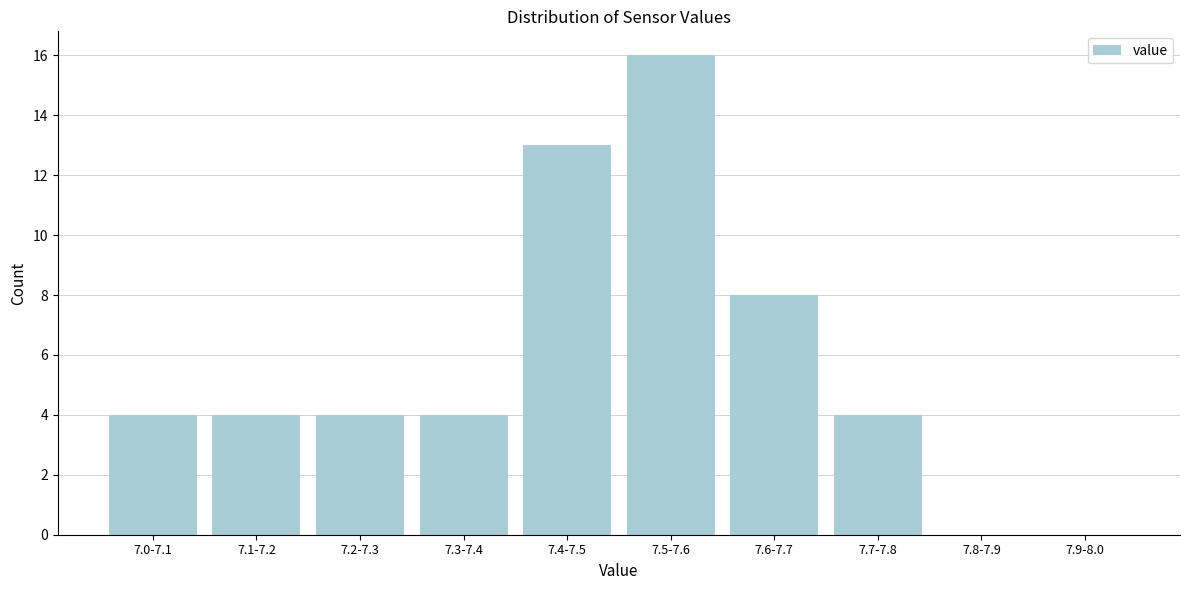

Reading right to left, what are all the values shown in this chart?

7.9-8.0=0	7.8-7.9=0	7.7-7.8=4	7.6-7.7=8	7.5-7.6=16	7.4-7.5=13	7.3-7.4=4	7.2-7.3=4	7.1-7.2=4	7.0-7.1=4